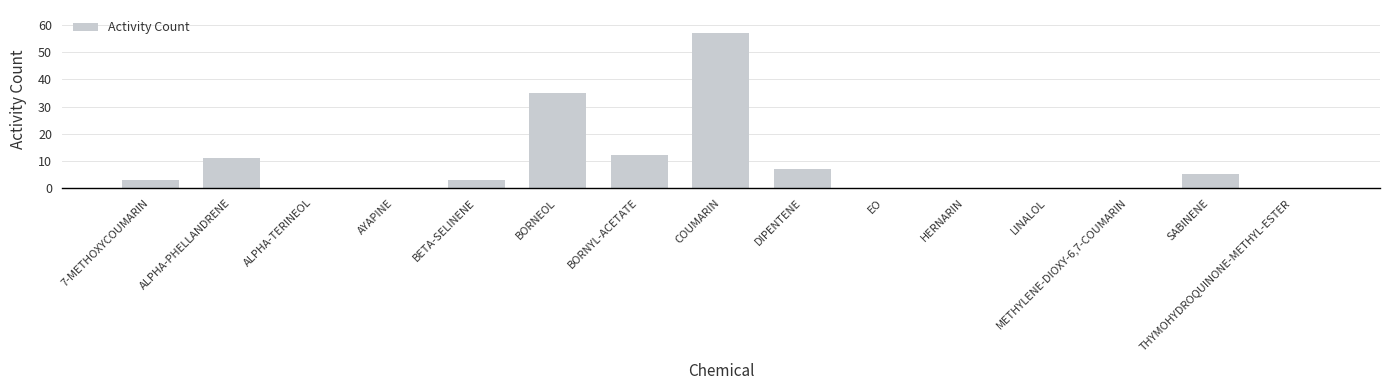

Where is the data nearest to the value 28?

BORNEOL